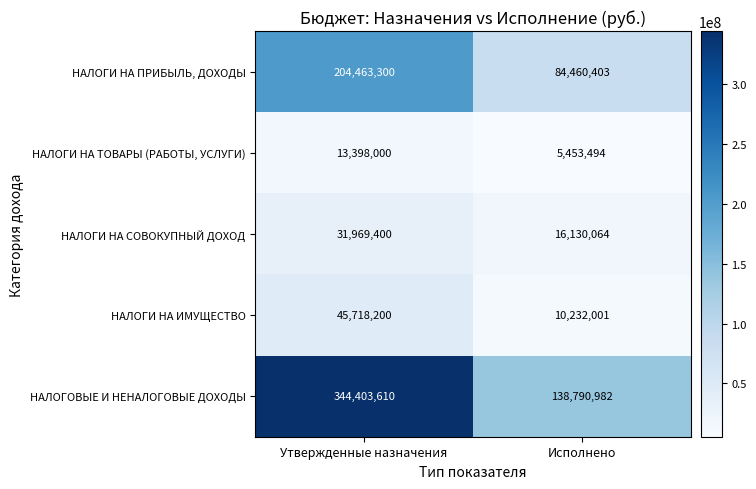

Is it true that НАЛОГИ НА ТОВАРЫ (РАБОТЫ, УСЛУГИ) equals 13398000 at Утвержденные назначения?

True